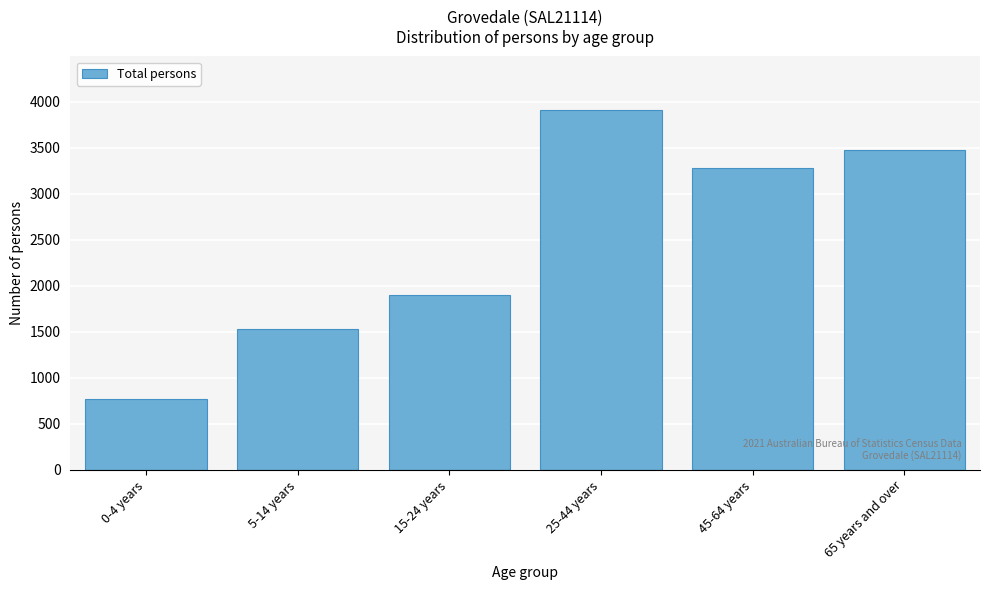

Reading left to right, list all the values displayed in this chart.

0-4 years=765	5-14 years=1535	15-24 years=1903	25-44 years=3907	45-64 years=3283	65 years and over=3474